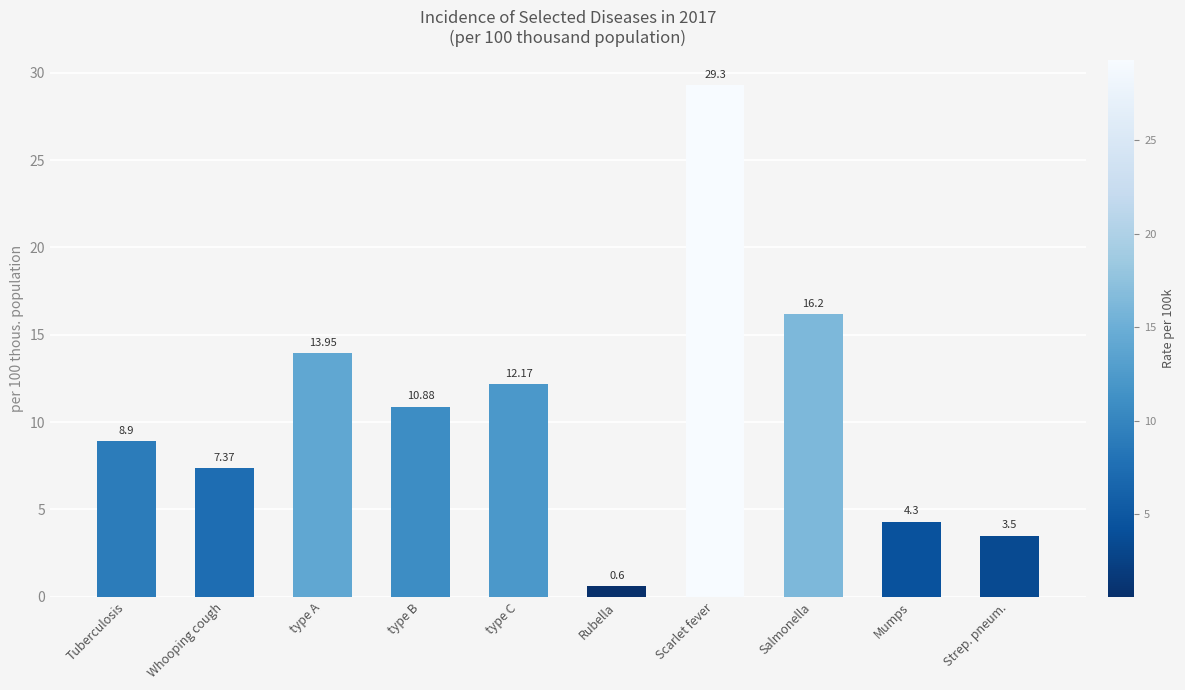

At which label does the data first exceed 10?

type A